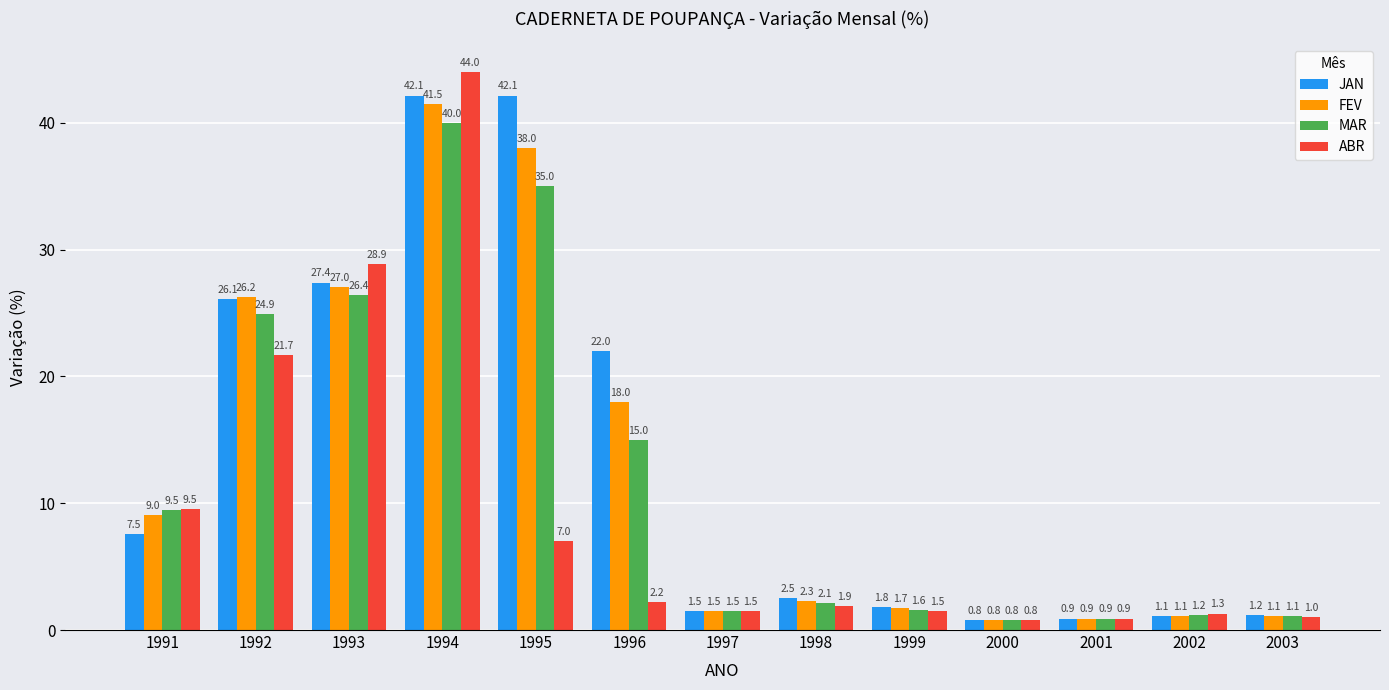

What is the minimum value shown in the chart?

0.8